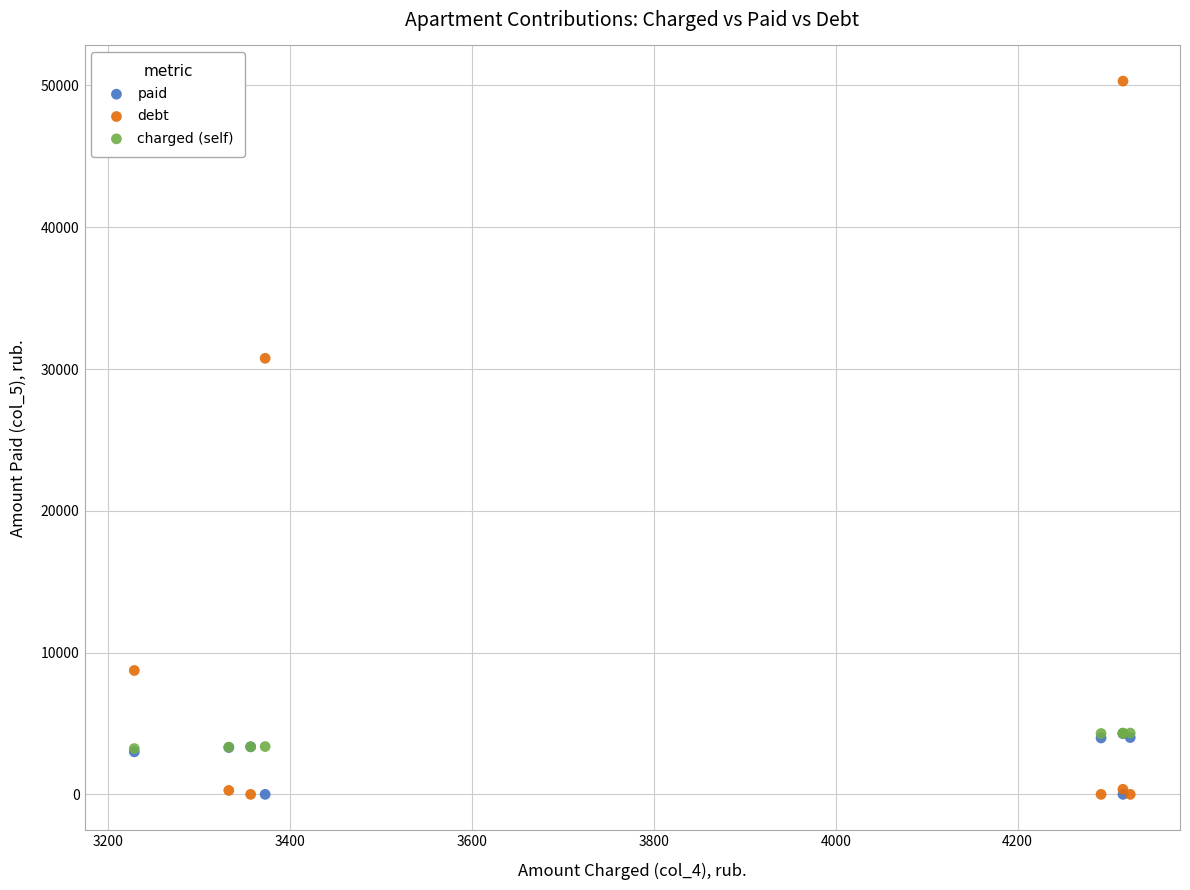

Across all series, what Y value is closest to 25153?

30756.3